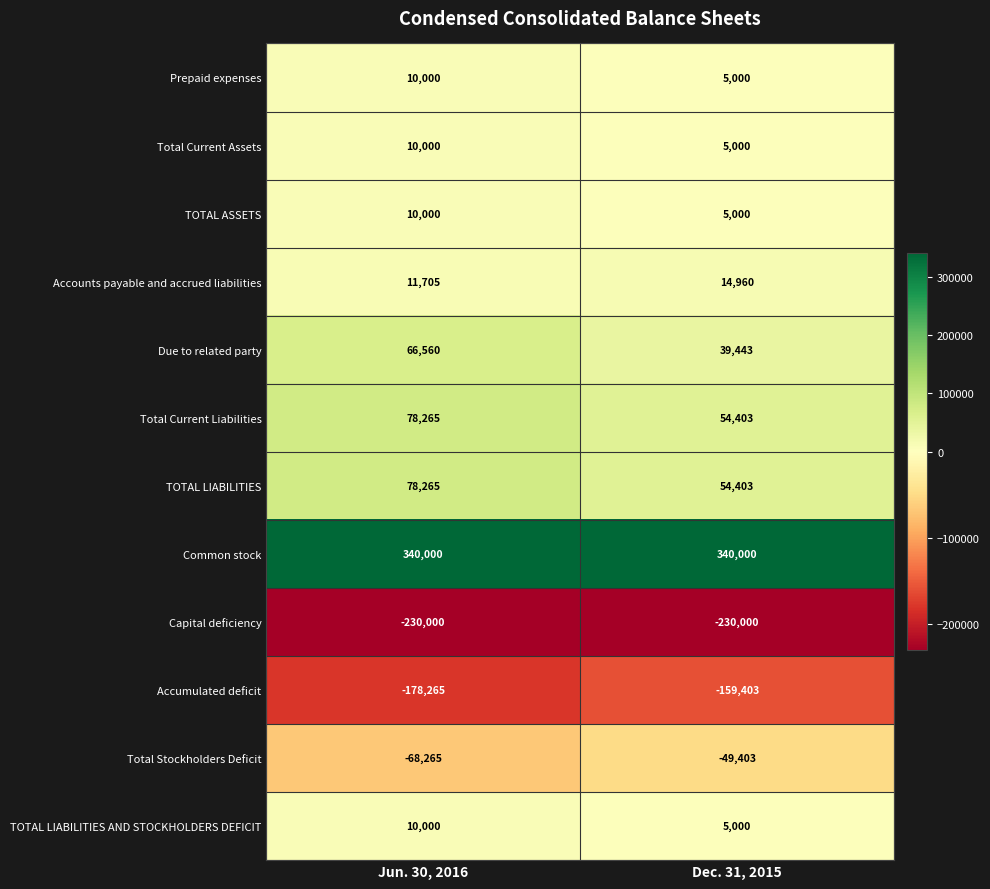

What is the sum of all Prepaid expenses values?

15000